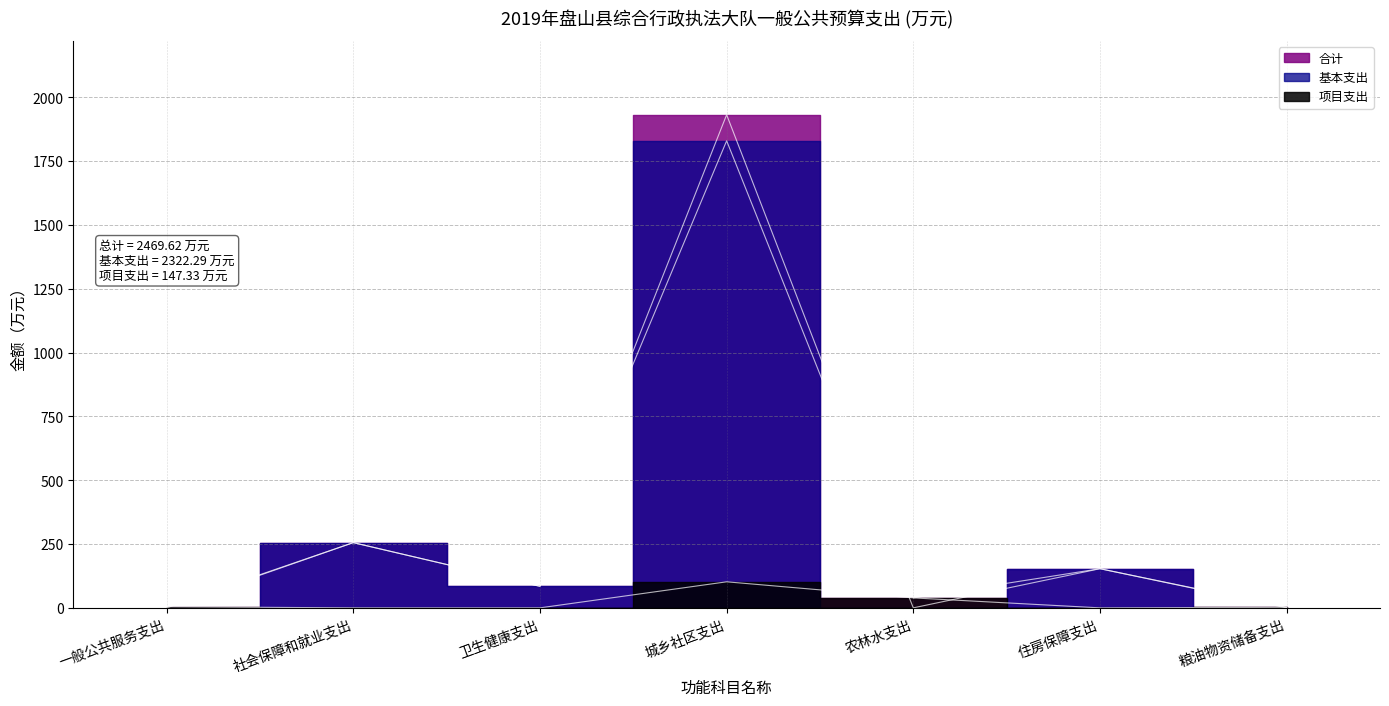

Rank the series by their maximum value, from lowest to highest.

项目支出, 基本支出, 合计